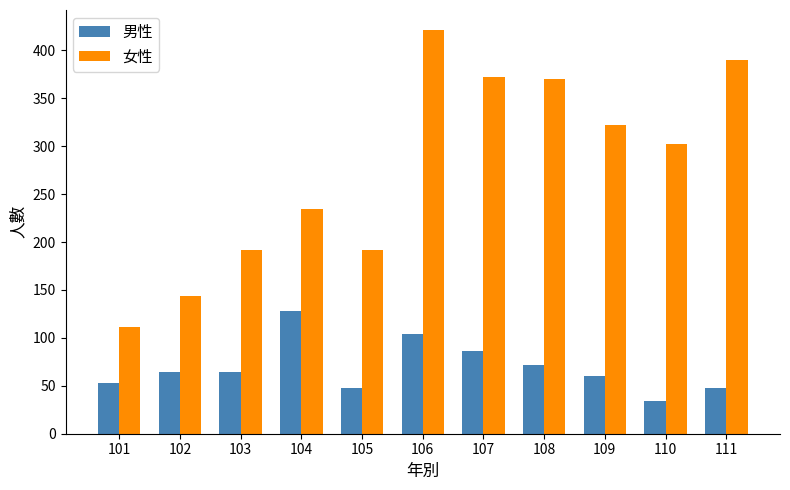

Rank the series at 103 from highest to lowest value.

女性, 男性